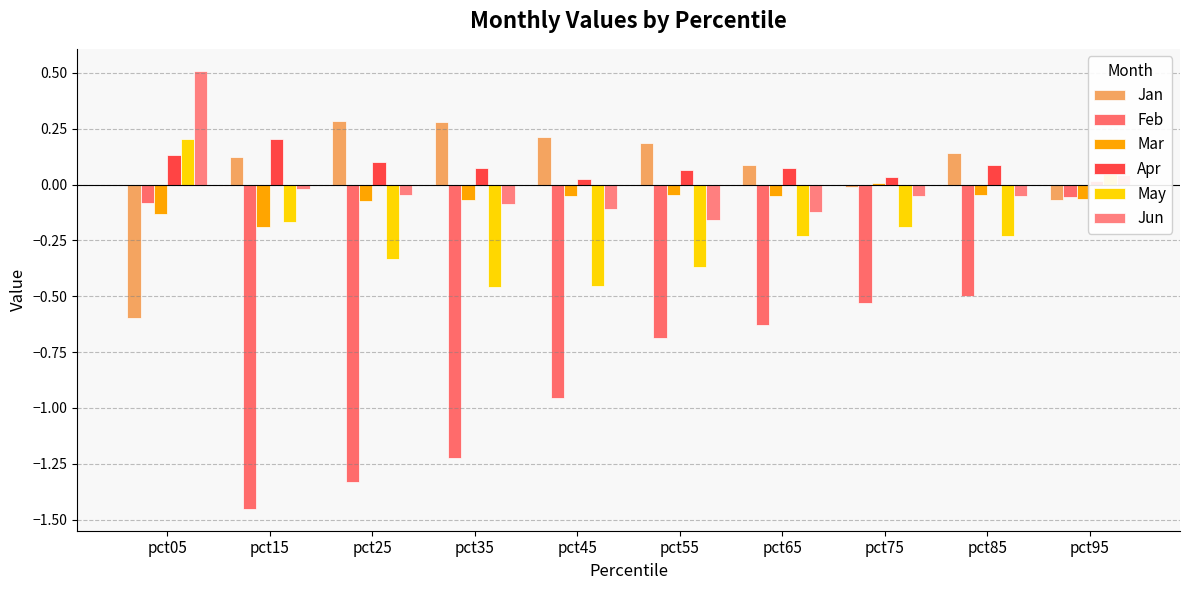

At pct95, list the series in order from largest to smallest.

May, Jun, Apr, Feb, Mar, Jan